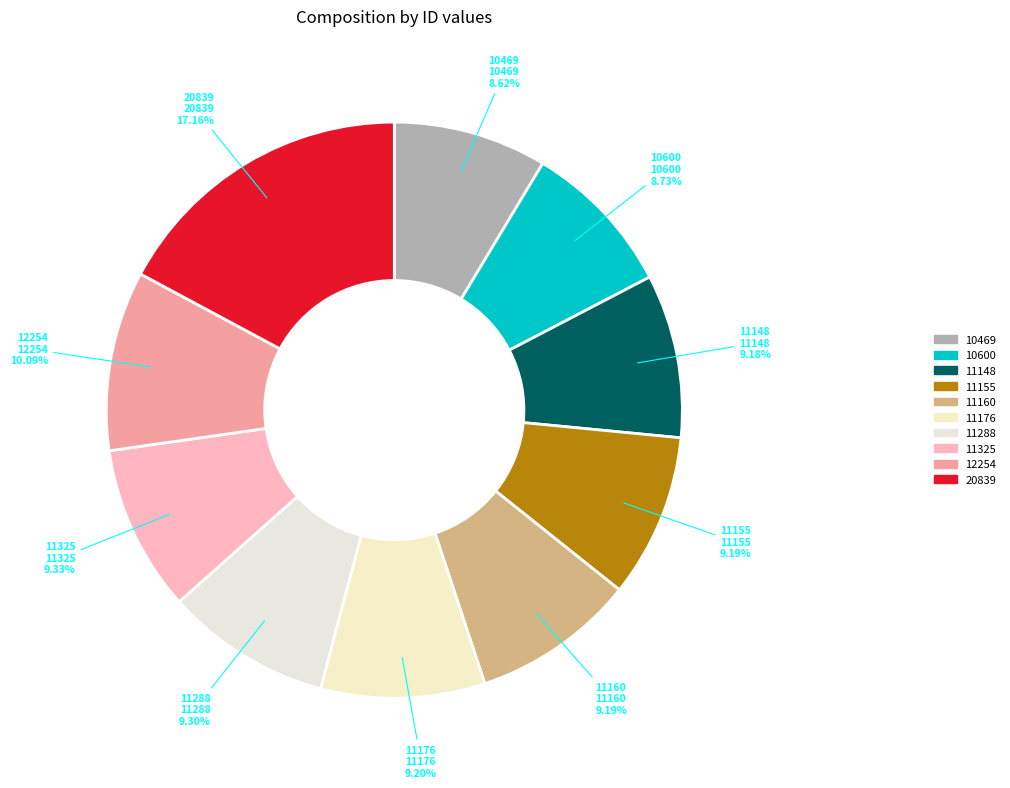

True or false: 11325 accounts for 9% of the total.

True